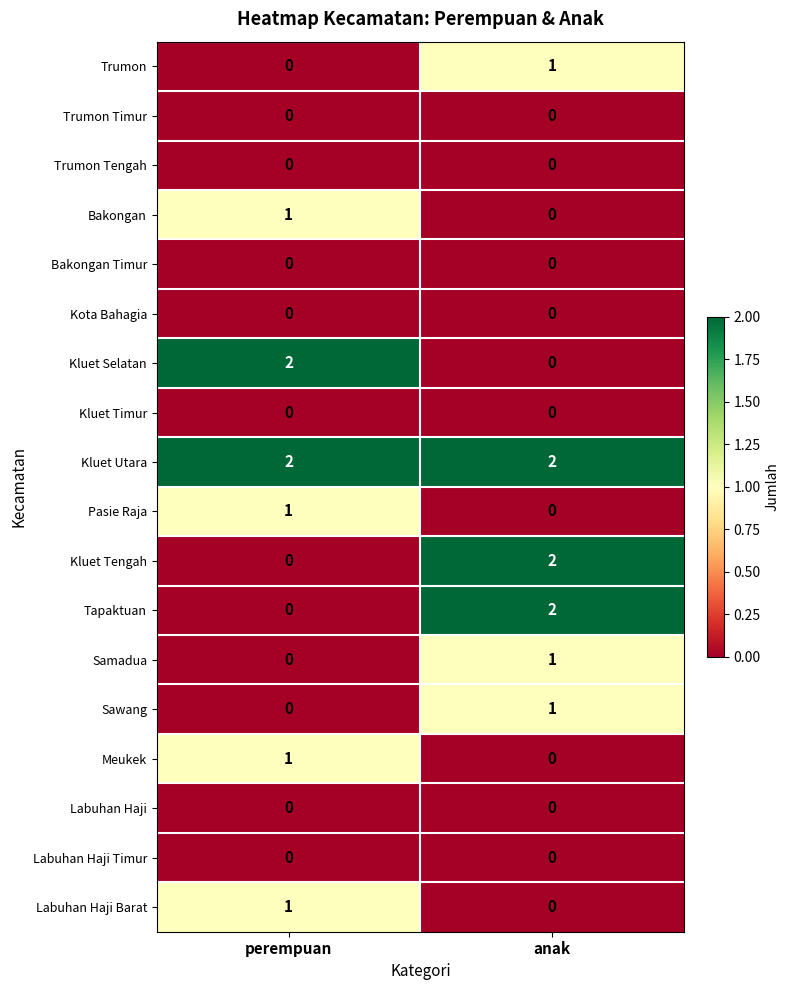

At which label is Sawang closest to 0?

perempuan